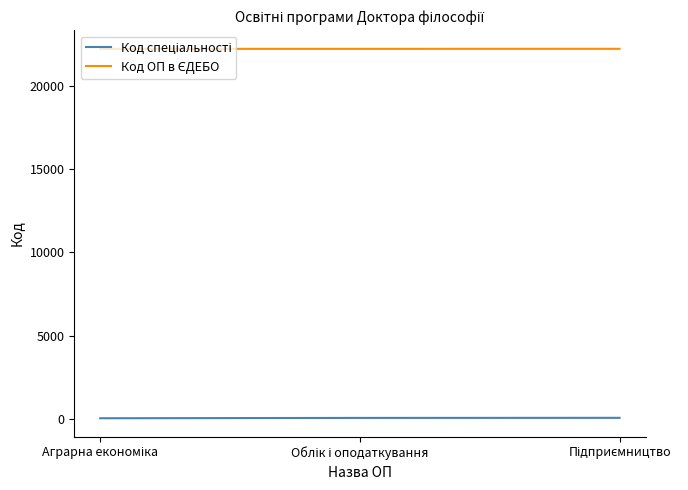

At how many categories does at least one series exceed 6325?

3